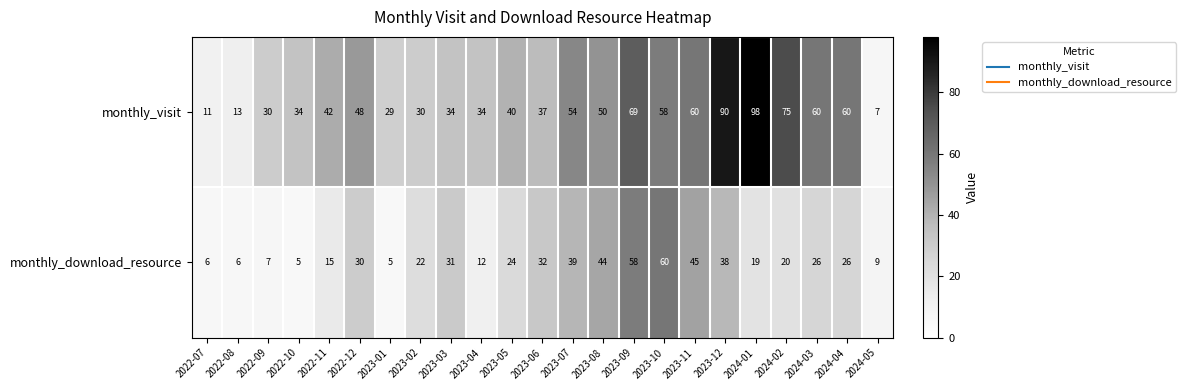

Is it true that monthly_visit equals 98 at 2024-01?

True